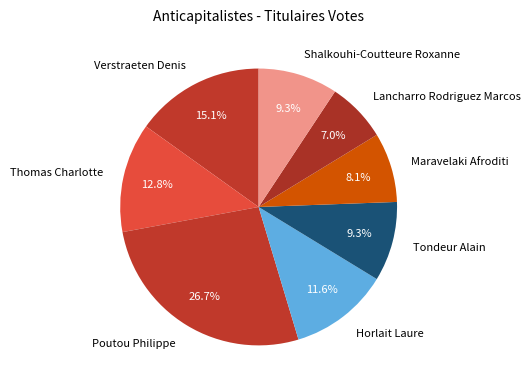

Which has a higher value, Shalkouhi-Coutteure Roxanne or Lancharro Rodriguez Marcos?

Shalkouhi-Coutteure Roxanne